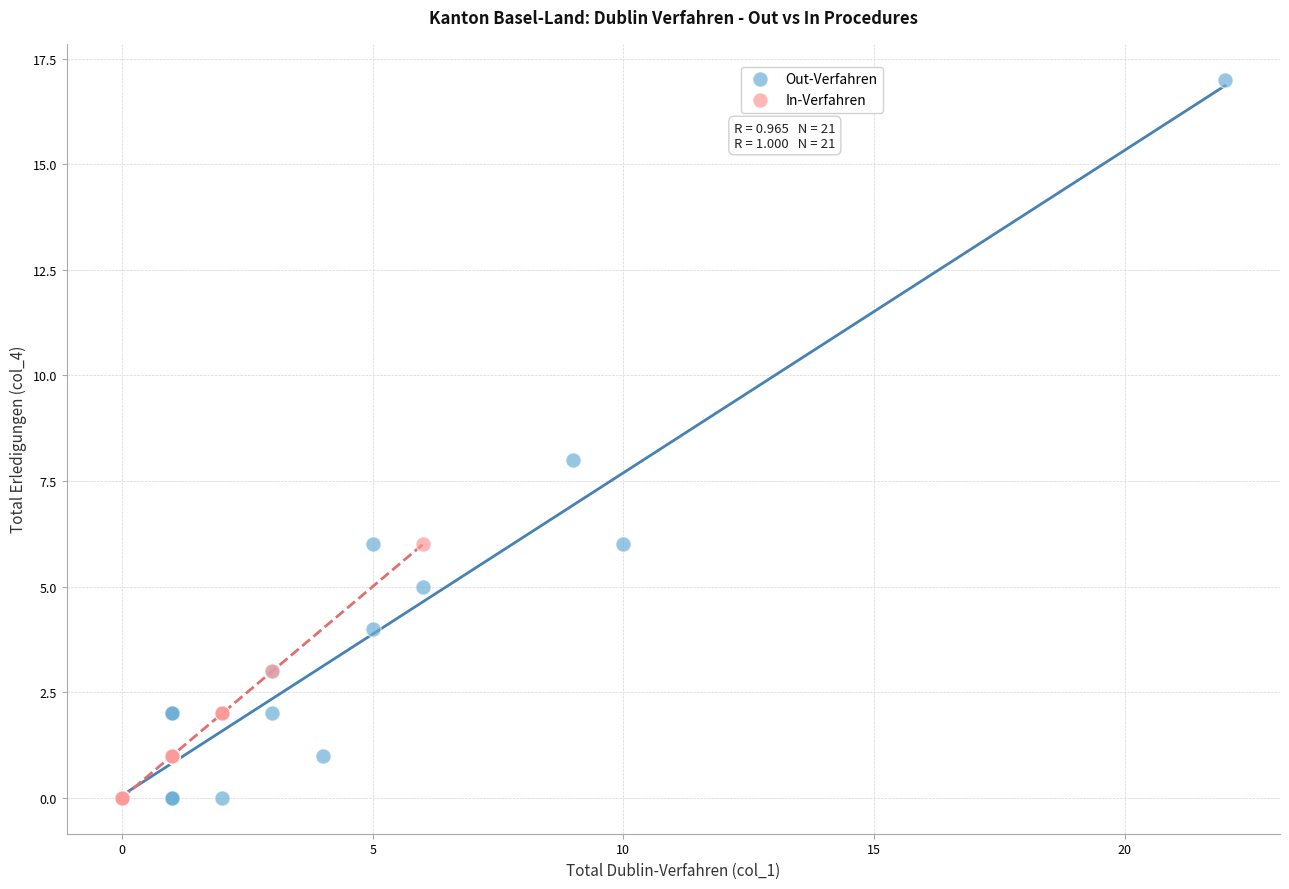

What are all the series names shown in the legend?

Out-Verfahren, In-Verfahren